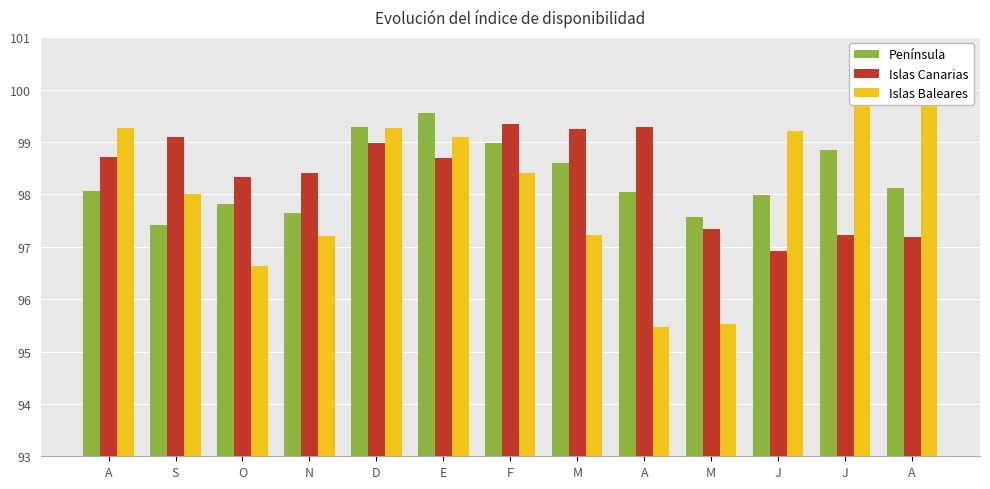

How many bars are there in each group?

3